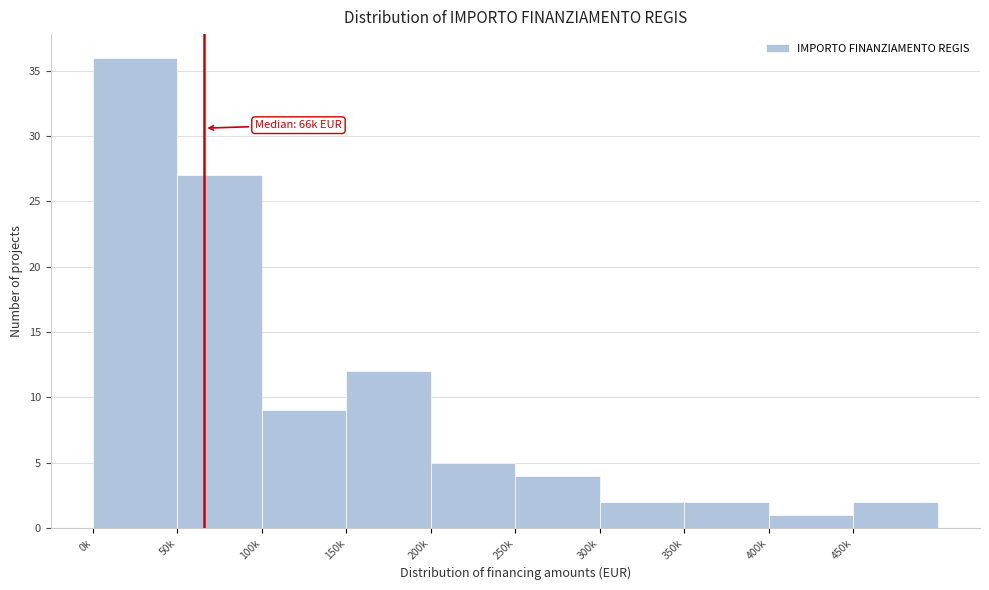

Reading left to right, what are all the values shown in this chart?

36	27	9	12	5	4	2	2	1	2